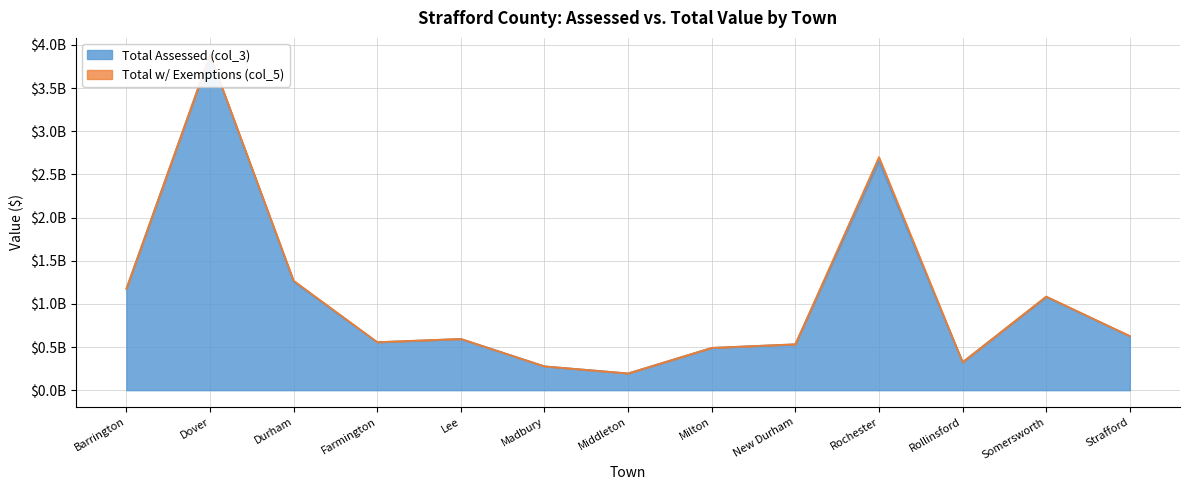

At New Durham, list the series in order from smallest to largest.

Total Assessed (col_3), Total w/ Exemptions (col_5)